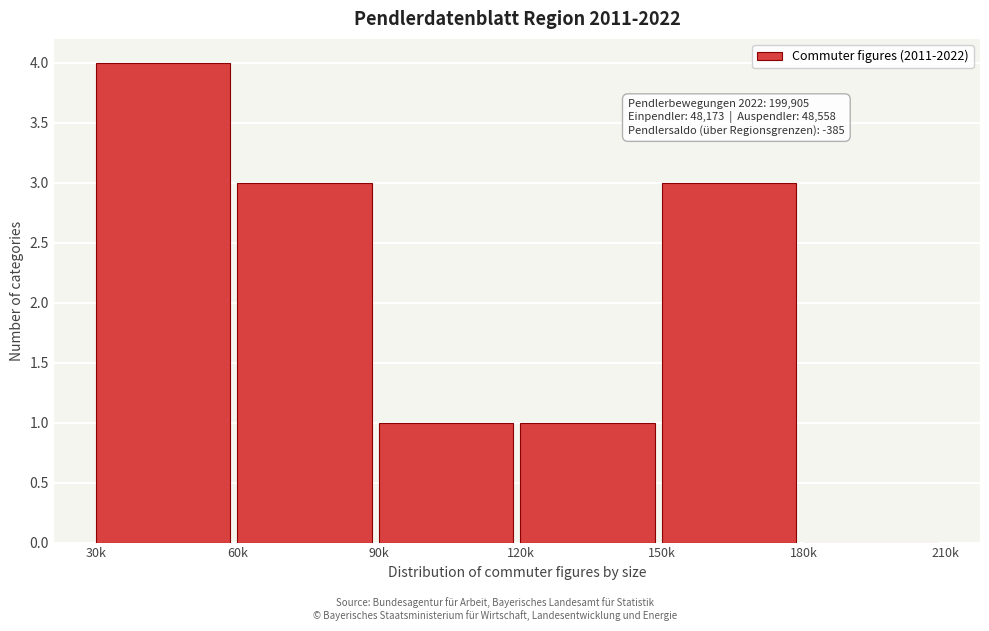

Reading left to right, what are all the values shown in this chart?

30k=4	60k=3	90k=1	120k=1	150k=3	180k=0